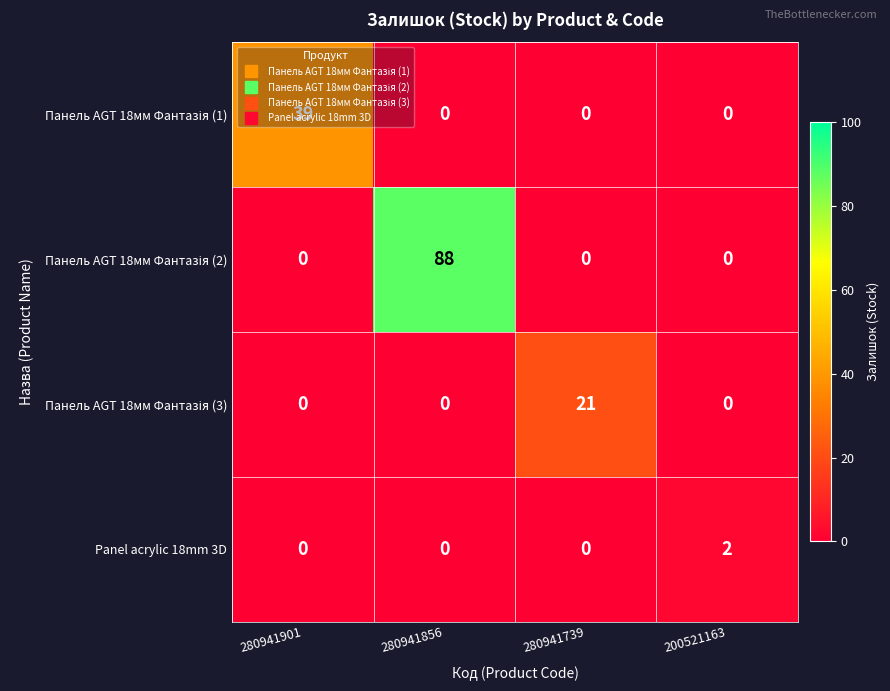

Which label corresponds to the largest value in the chart?

280941856